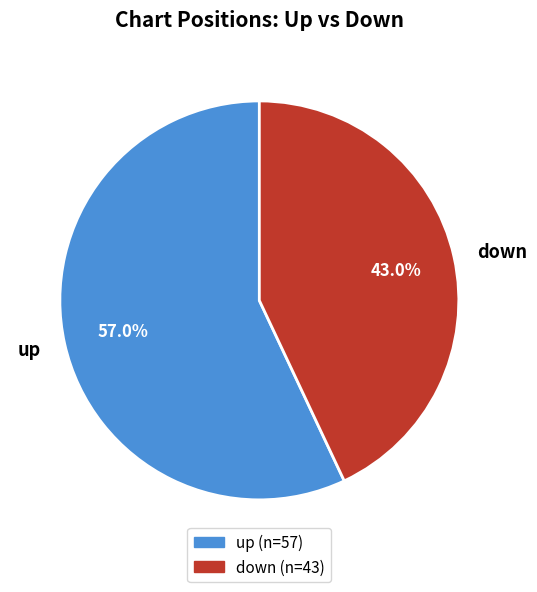

What is the ratio of the value at down to the value at up?

0.8